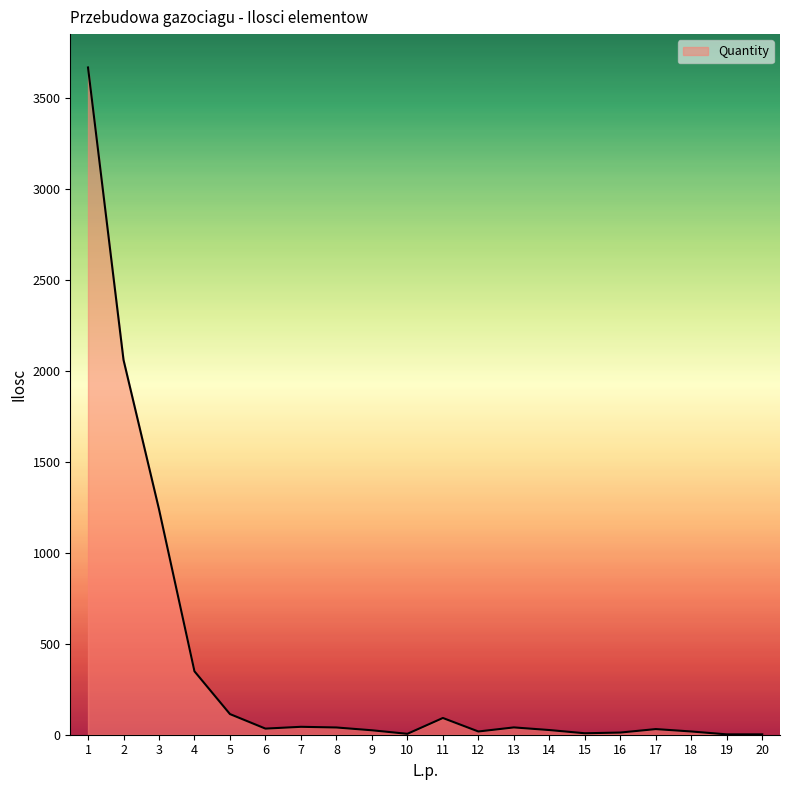

Which label corresponds to the largest value in the chart?

1